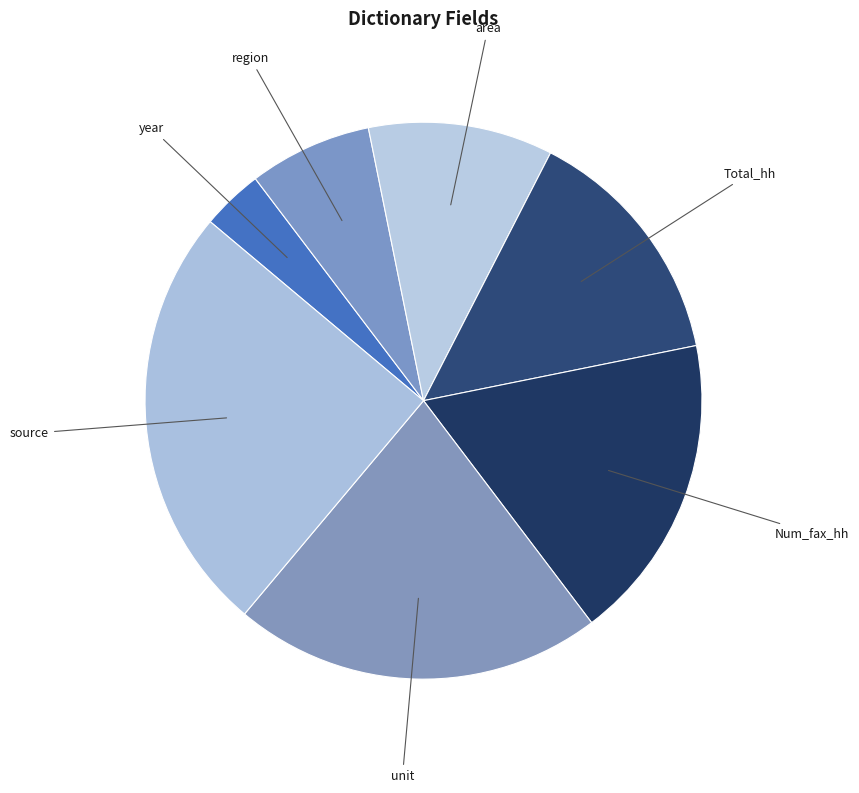

Rank the categories by value from highest to lowest.

source, unit, Num_fax_hh, Total_hh, area, region, year